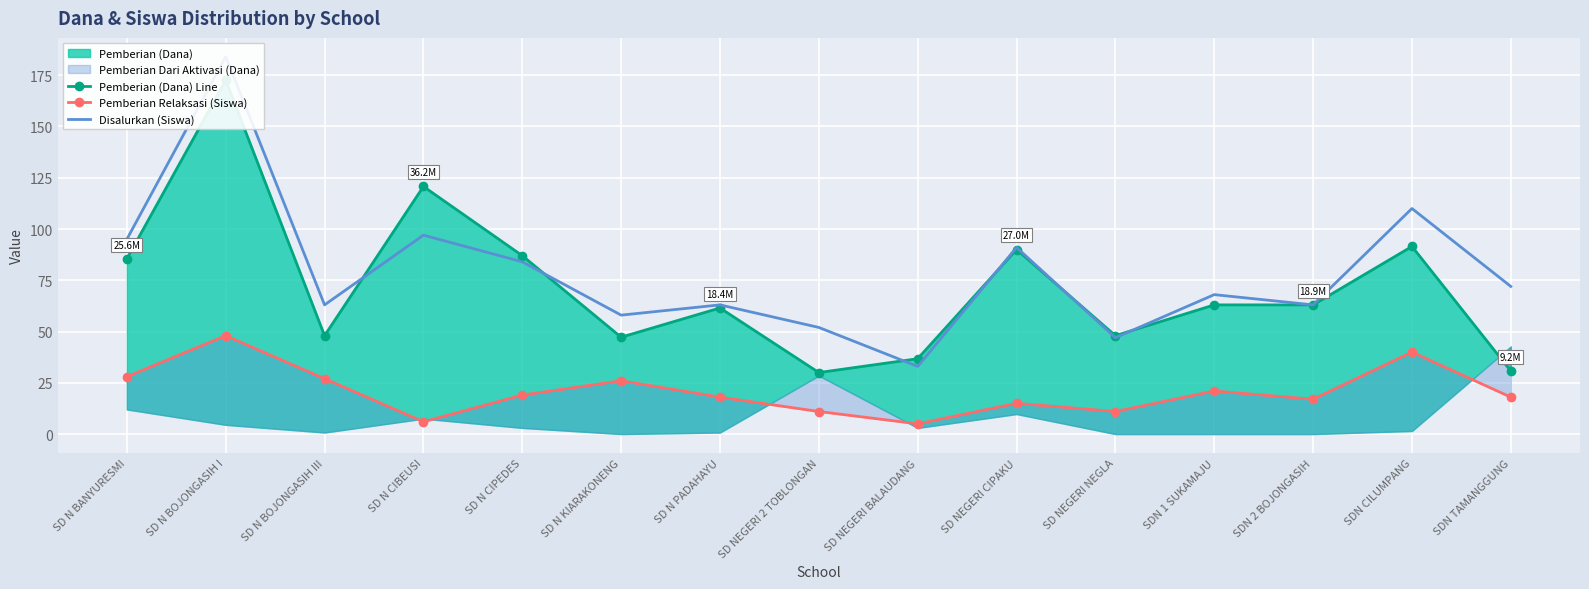

Which series has the widest spread of values?

Disalurkan (Siswa)